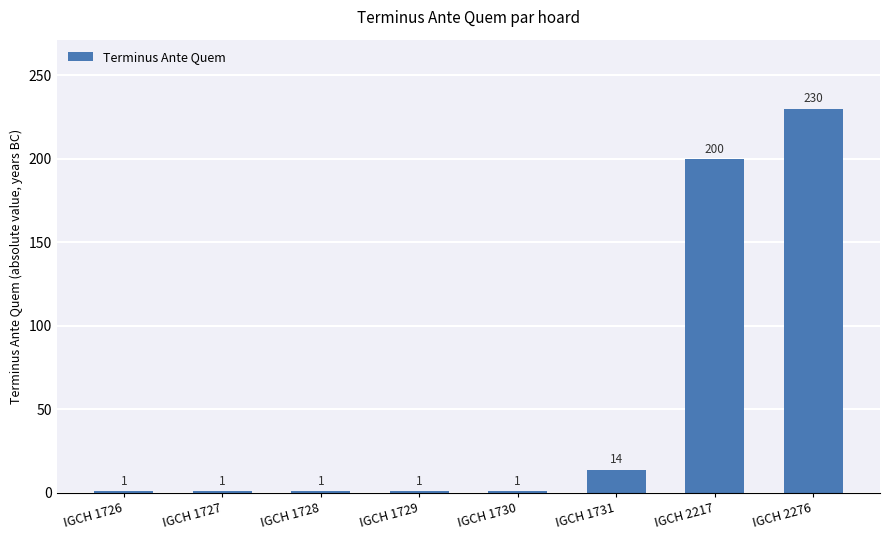

Where is the data nearest to the value 115?

IGCH 2217